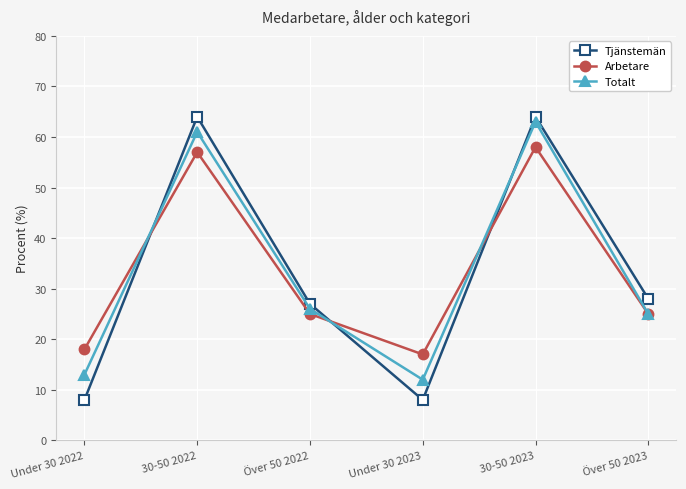

Is the value of Arbetare at Över 50 2023 greater than the value of Totalt at Under 30 2022?

Yes